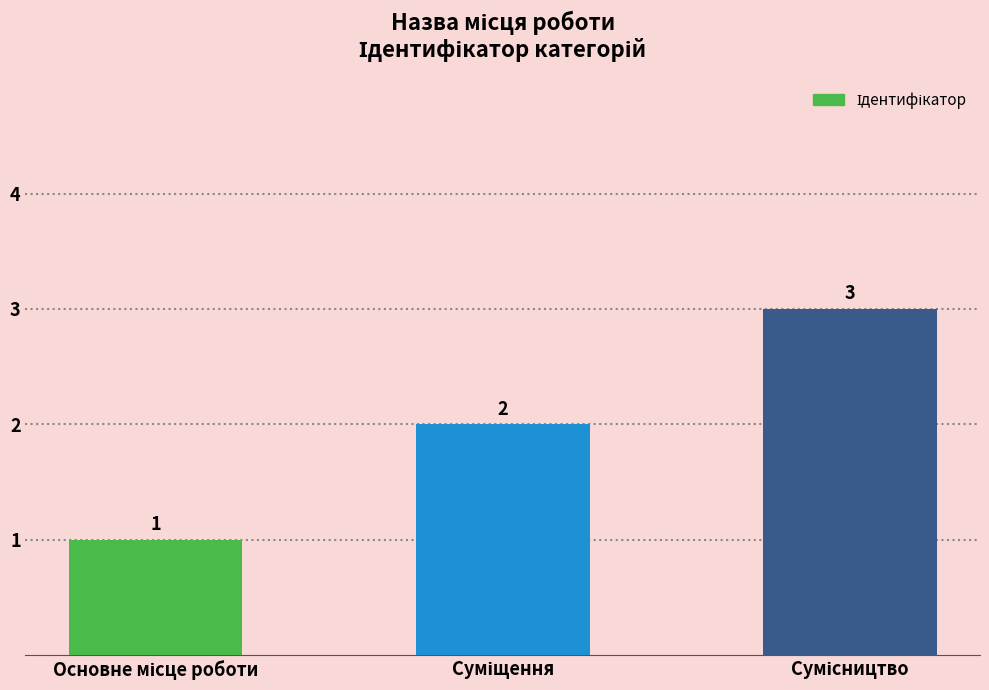

What is the greatest value displayed?

3